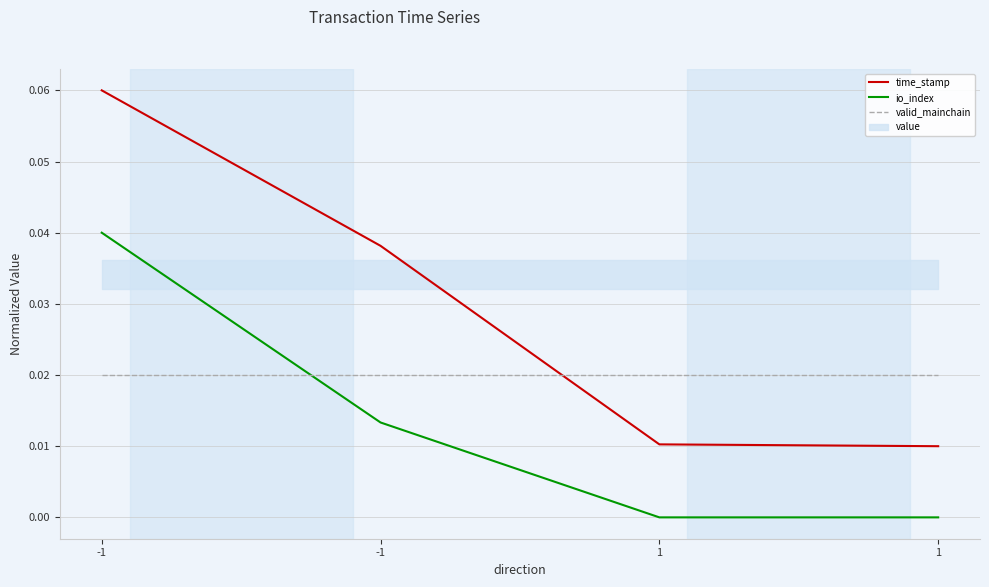

Which series has the largest range (max minus min)?

time_stamp